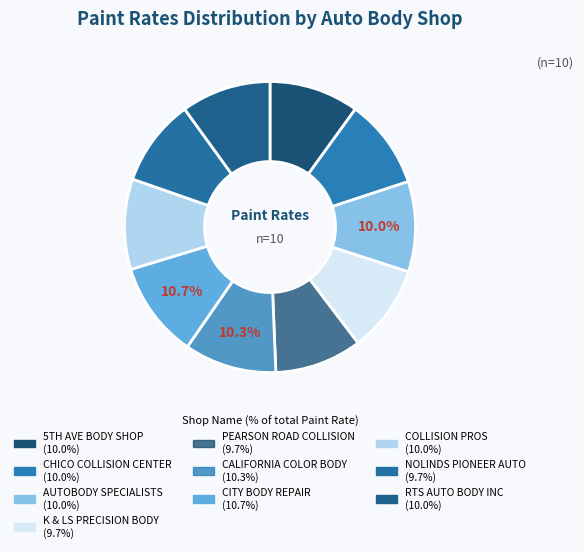

How many segments does this pie chart have?

10